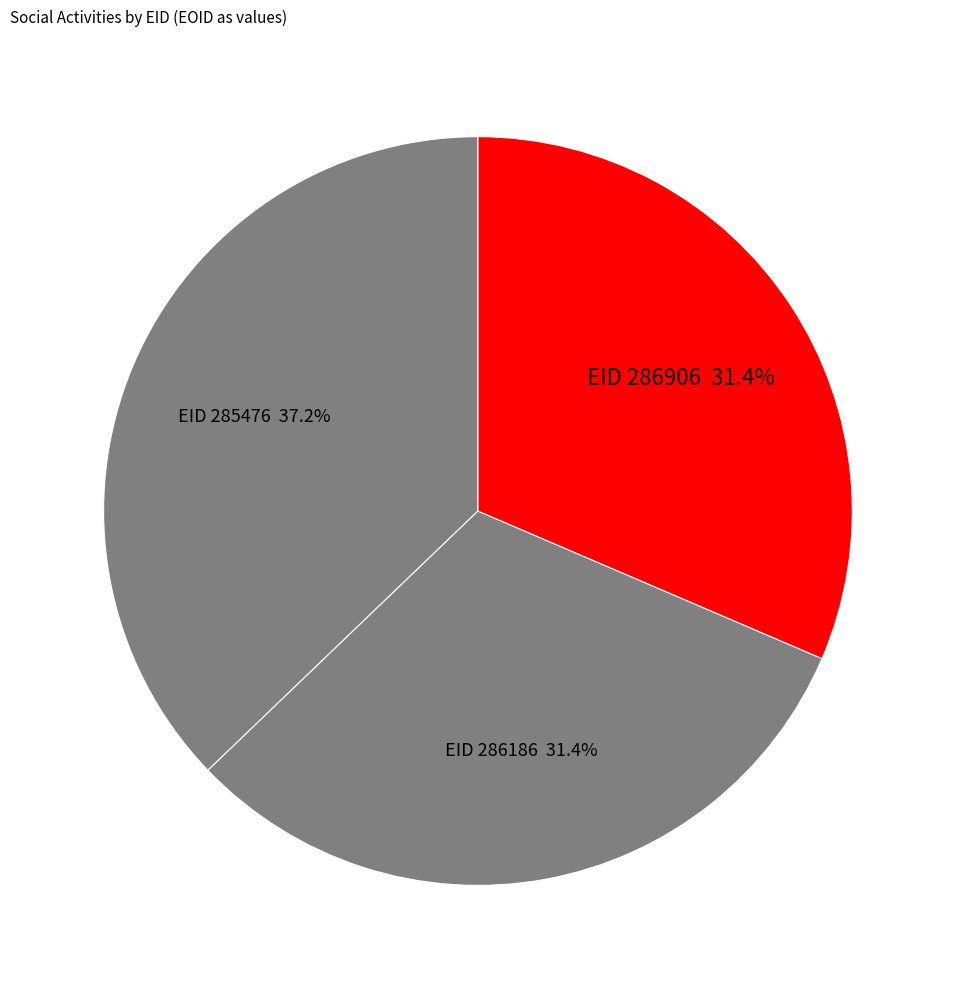

Does any single category account for the majority?

No